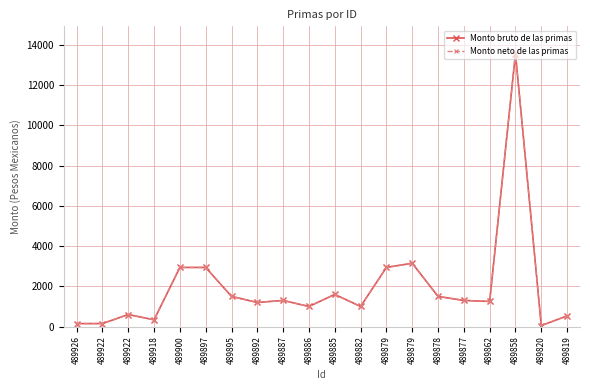

True or false: Monto neto de las primas and Monto bruto de las primas intersect in this chart.

False